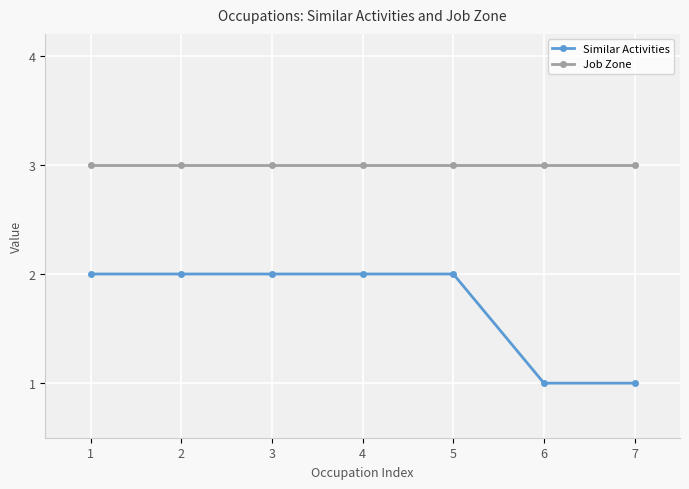

What is the total value across all series at 3?

5